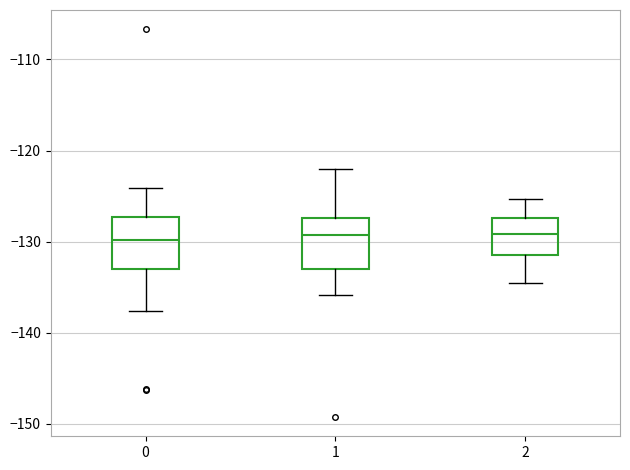

Reading left to right, transcribe this box plot: for each box, give where its median line is, the range the box spans, and where its two whiskers end, as read against the y-axis. The values are not printed on the chart, so give them approximately, as read against the axis.

0: median -130, box -133 to -127, whiskers -138 to -124
1: median -129, box -133 to -127, whiskers -136 to -122
2: median -129, box -131 to -127, whiskers -134 to -125